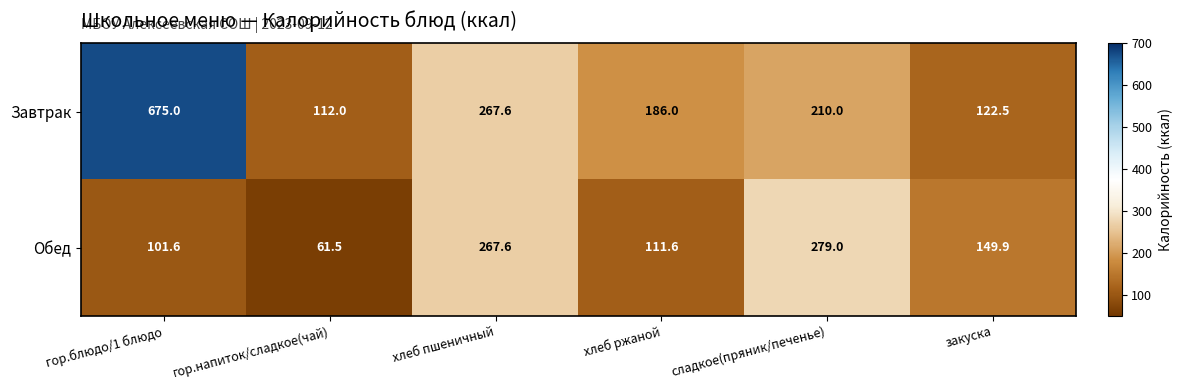

How many categories are shown in the chart?

6